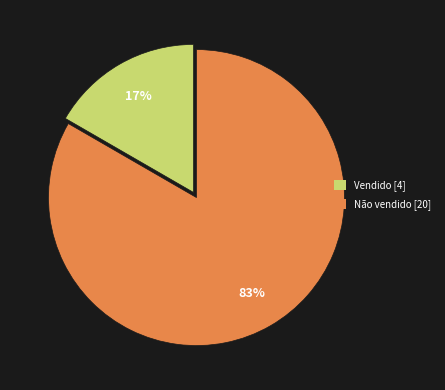

Rank the categories by value from lowest to highest.

Vendido, Não vendido